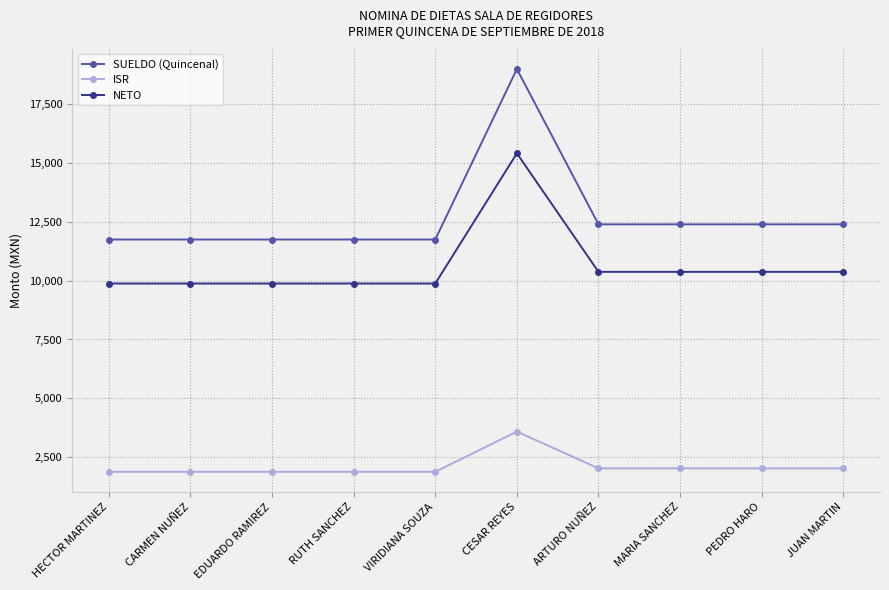

At which category is the sum across all series the highest?

CESAR REYES